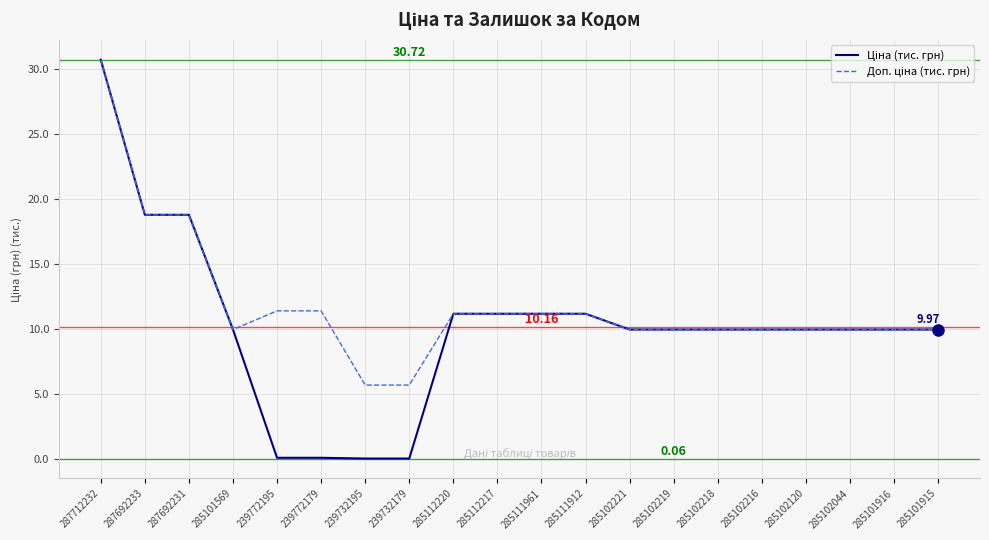

What is the maximum value shown in the chart?

30.7